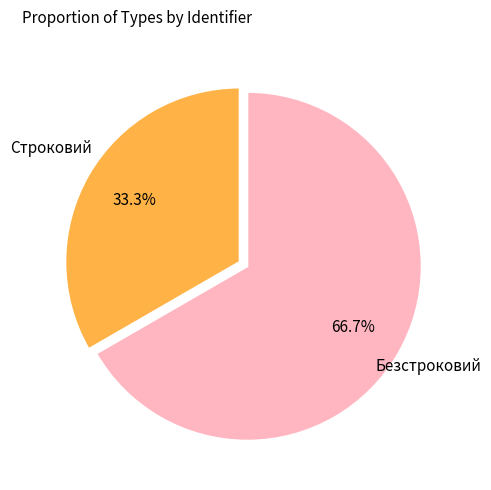

Is there a majority slice in this chart?

Yes